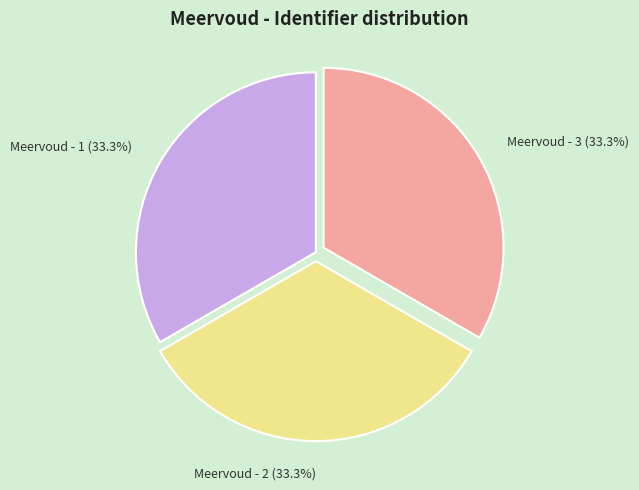

To the nearest percent, what is the average slice percentage?

33%